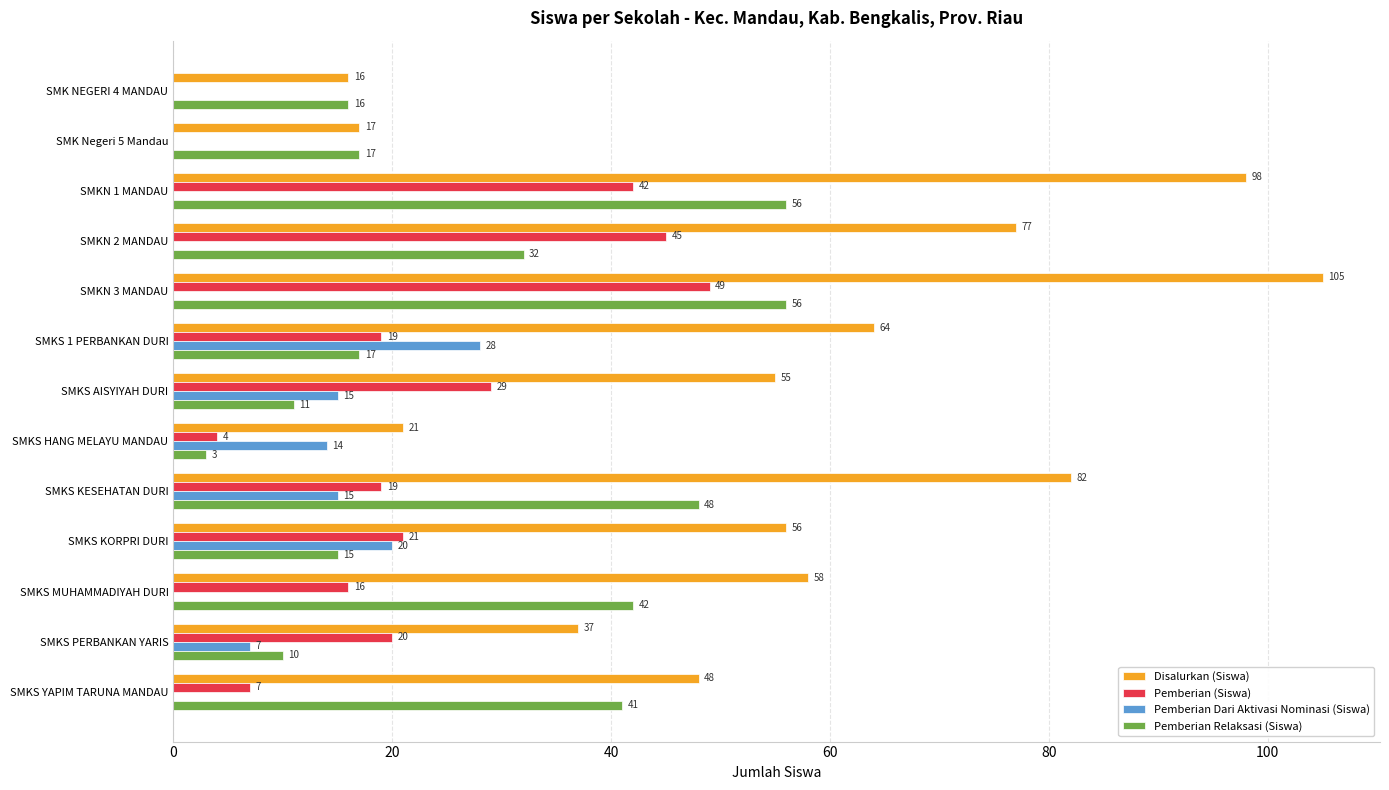

What is the sum of all Pemberian Relaksasi (Siswa) values?

364